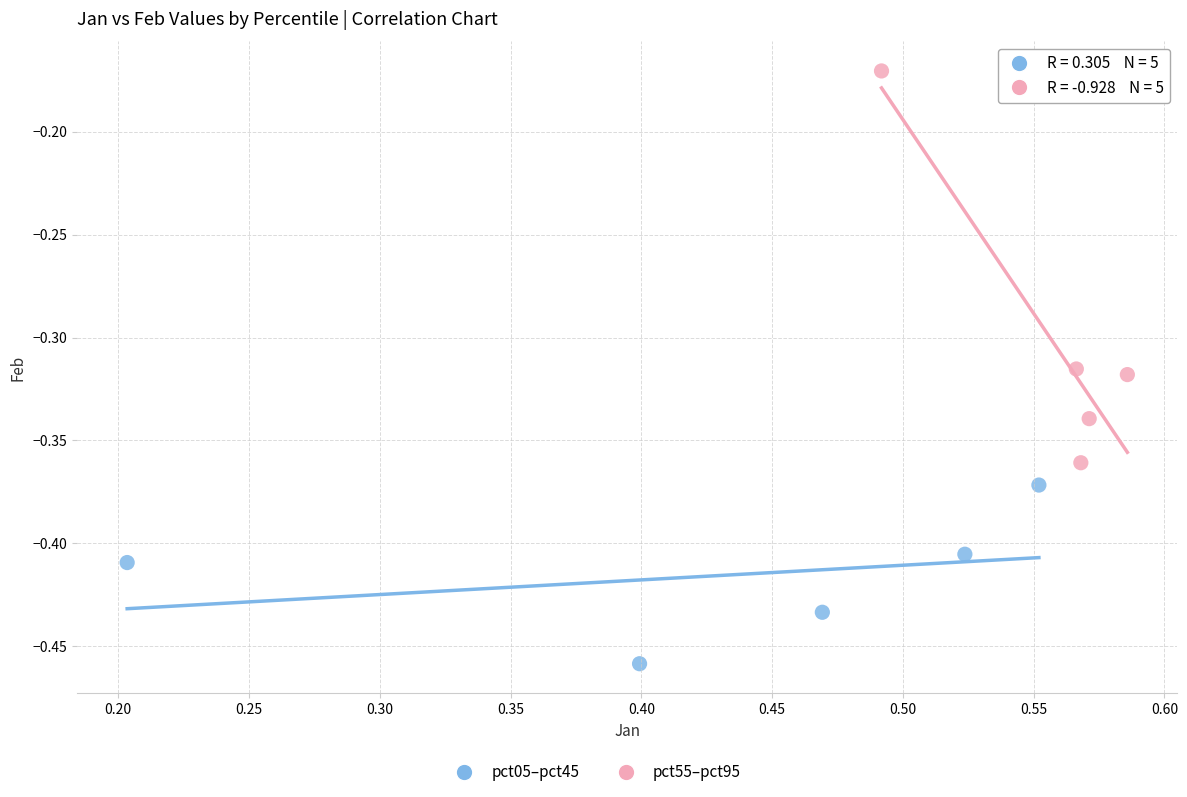

Which series contains the highest Y value?

pct55–pct95